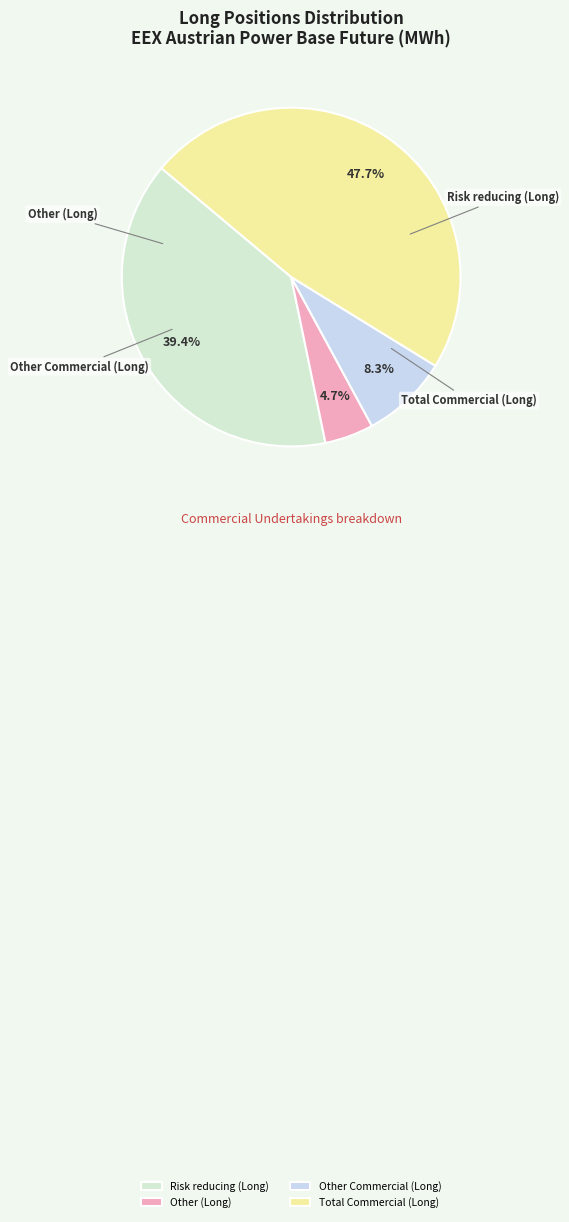

True or false: Other (Long) accounts for 1% of the total.

False